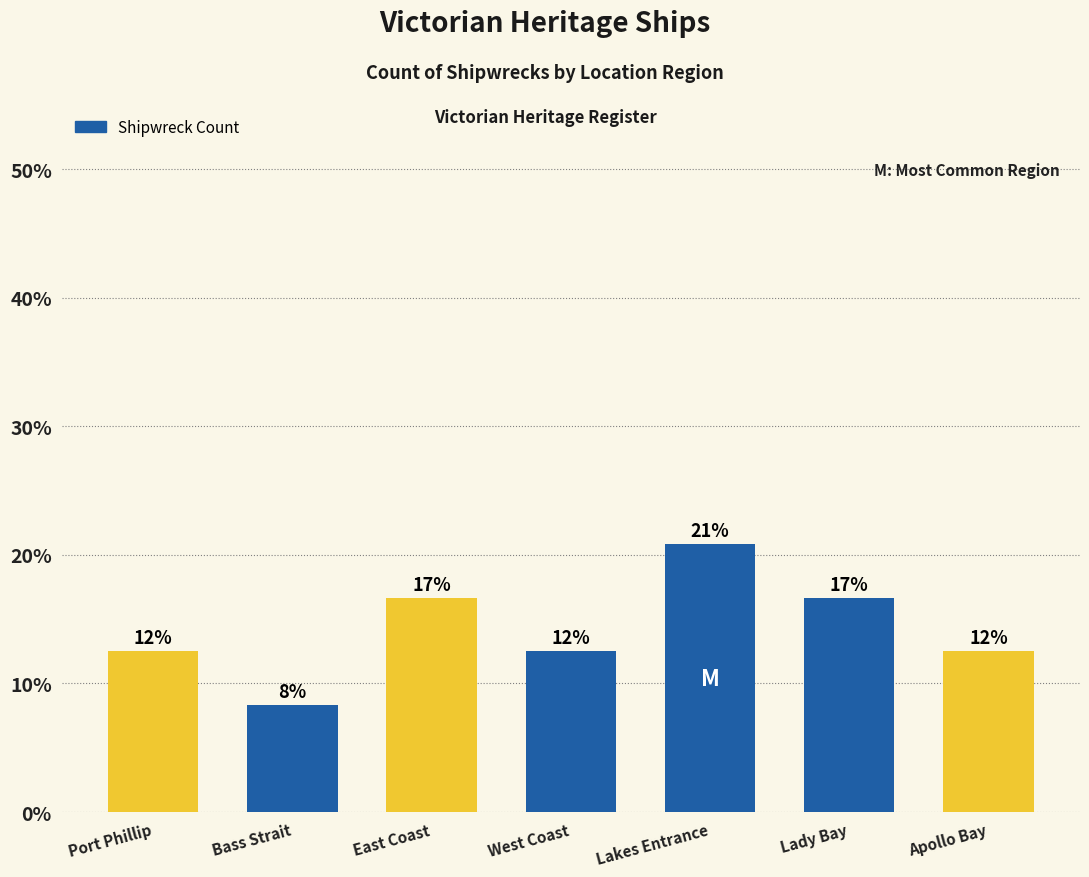

What is the difference between the maximum and minimum values?

12.5